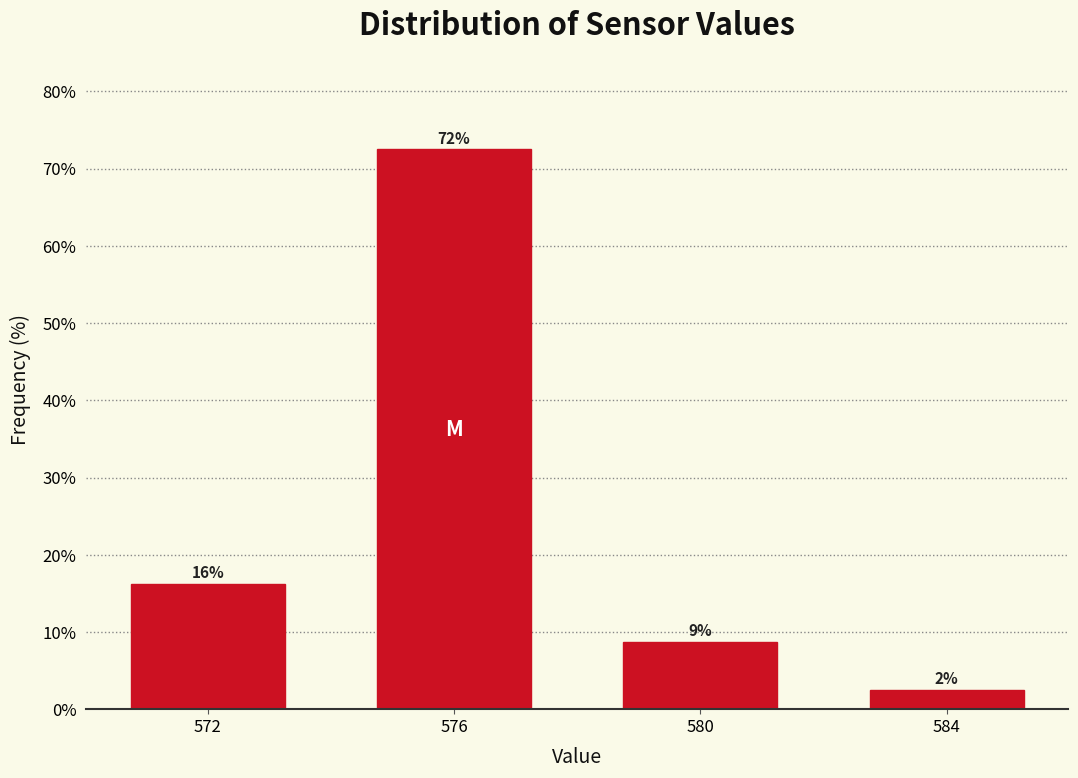

Does the chart contain any negative values?

No